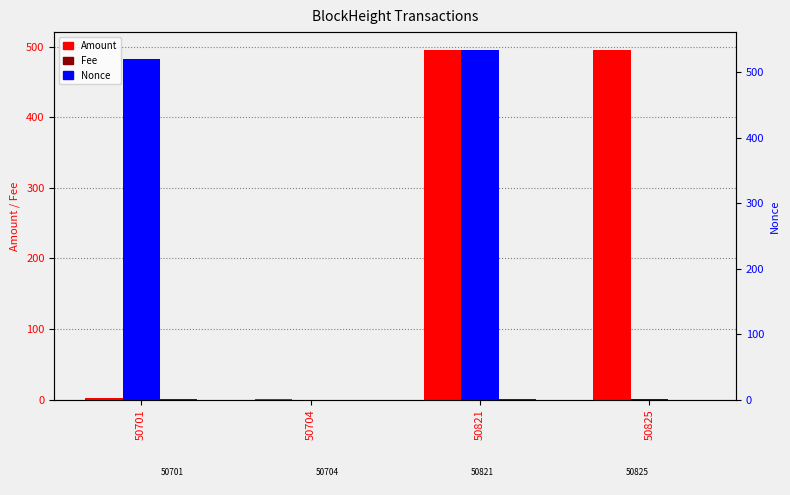

Between 50701 and 50825, which series saw the biggest shift?

Nonce